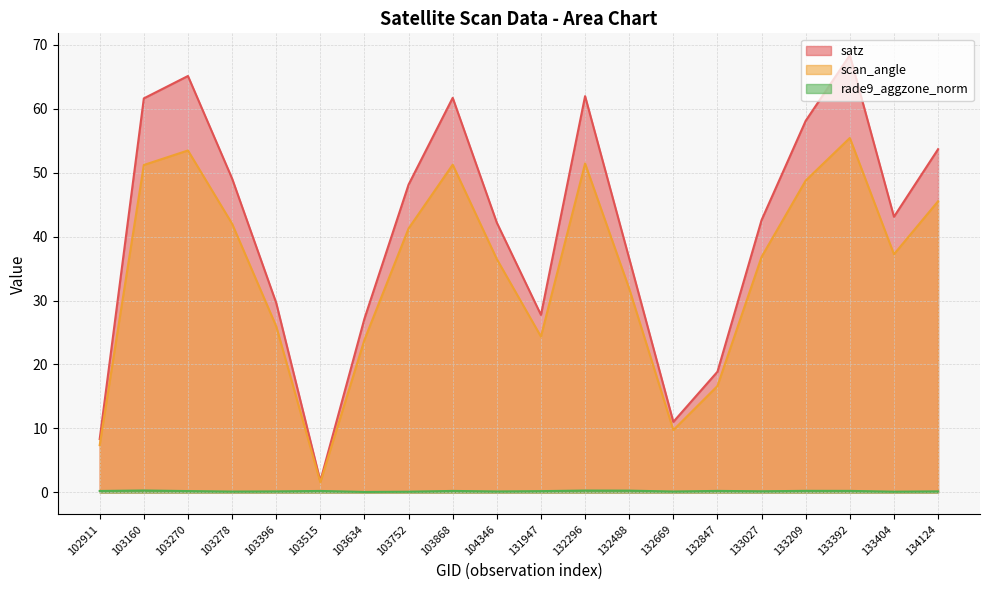

Reading left to right, transcribe all the data shown in this chart.

satz: 102911=8.3	103160=61.6	103270=65.1	103278=49.1	103396=29.6	103515=1.8	103634=27.2	103752=48.1	103868=61.7	104346=42.2	131947=27.8	132296=61.9	132488=36.6	132669=11.0	132847=18.9	133027=42.6	133209=58.1	133392=68.3	133404=43.1	134124=53.6
scan_angle: 102911=7.4	103160=51.2	103270=53.5	103278=42.0	103396=26.0	103515=1.6	103634=23.9	103752=41.3	103868=51.2	104346=36.5	131947=24.4	132296=51.4	132488=31.9	132669=9.8	132847=16.6	133027=36.8	133209=48.8	133392=55.4	133404=37.2	134124=45.5
rade9_aggzone_norm: 102911=0.2	103160=0.3	103270=0.2	103278=0.1	103396=0.2	103515=0.2	103634=0.1	103752=0.1	103868=0.2	104346=0.2	131947=0.2	132296=0.3	132488=0.3	132669=0.1	132847=0.2	133027=0.2	133209=0.2	133392=0.2	133404=0.1	134124=0.2